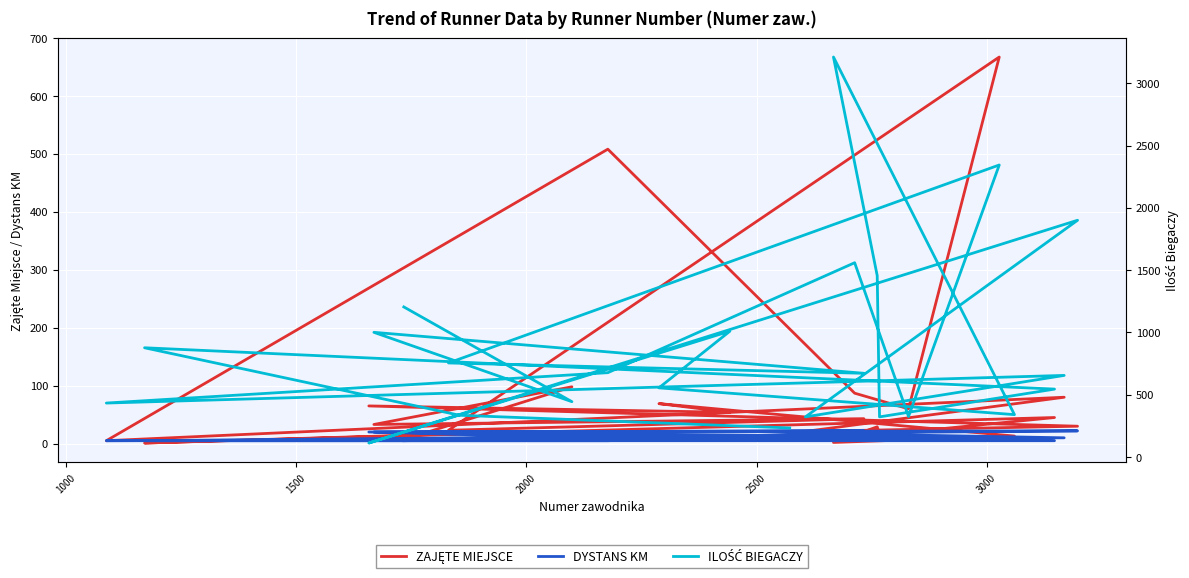

Is the value of DYSTANS KM at 20 greater than the value of ILOŚĆ BIEGACZY at 1000?

No